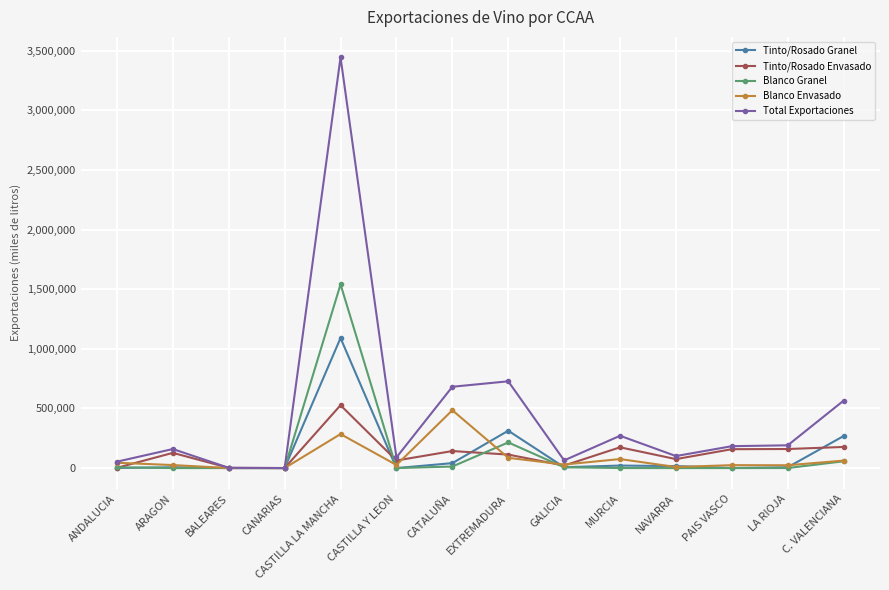

How many series are shown in this chart?

5